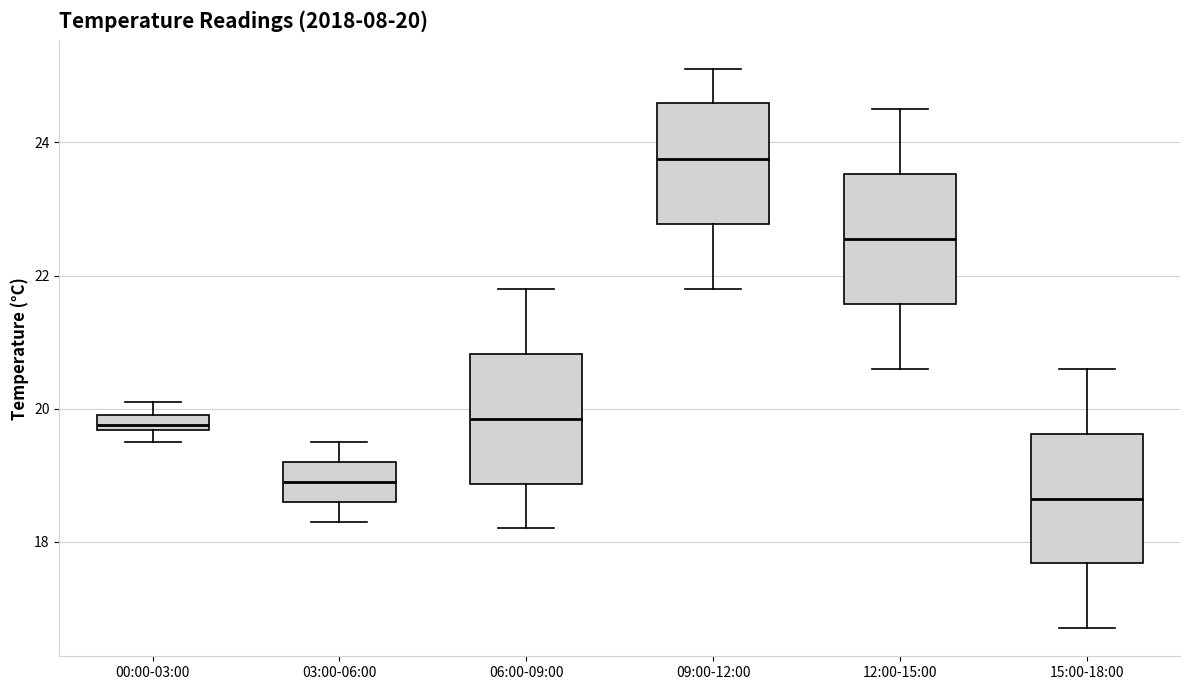

Which box has the lowest median line?

15:00-18:00